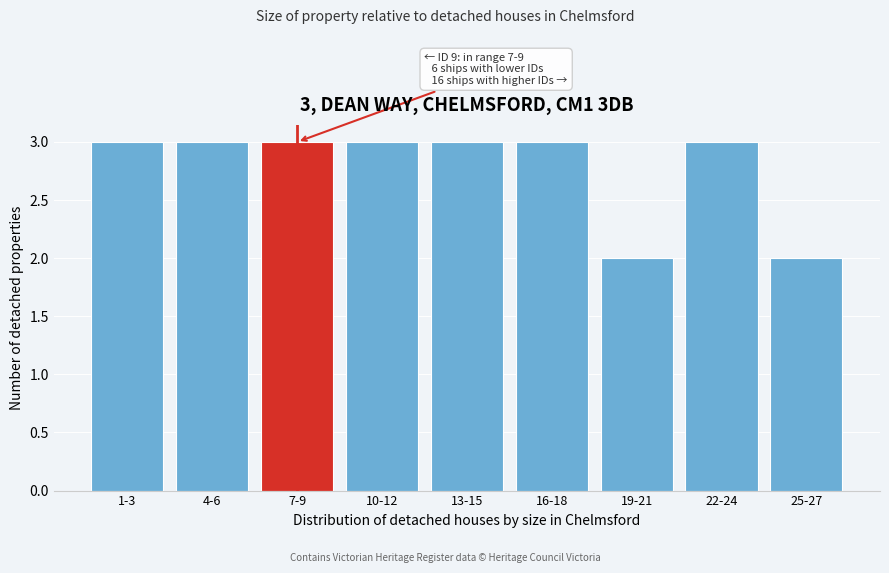

Reading left to right, list all the values displayed in this chart.

1-3=3	4-6=3	7-9=3	10-12=3	13-15=3	16-18=3	19-21=2	22-24=3	25-27=2